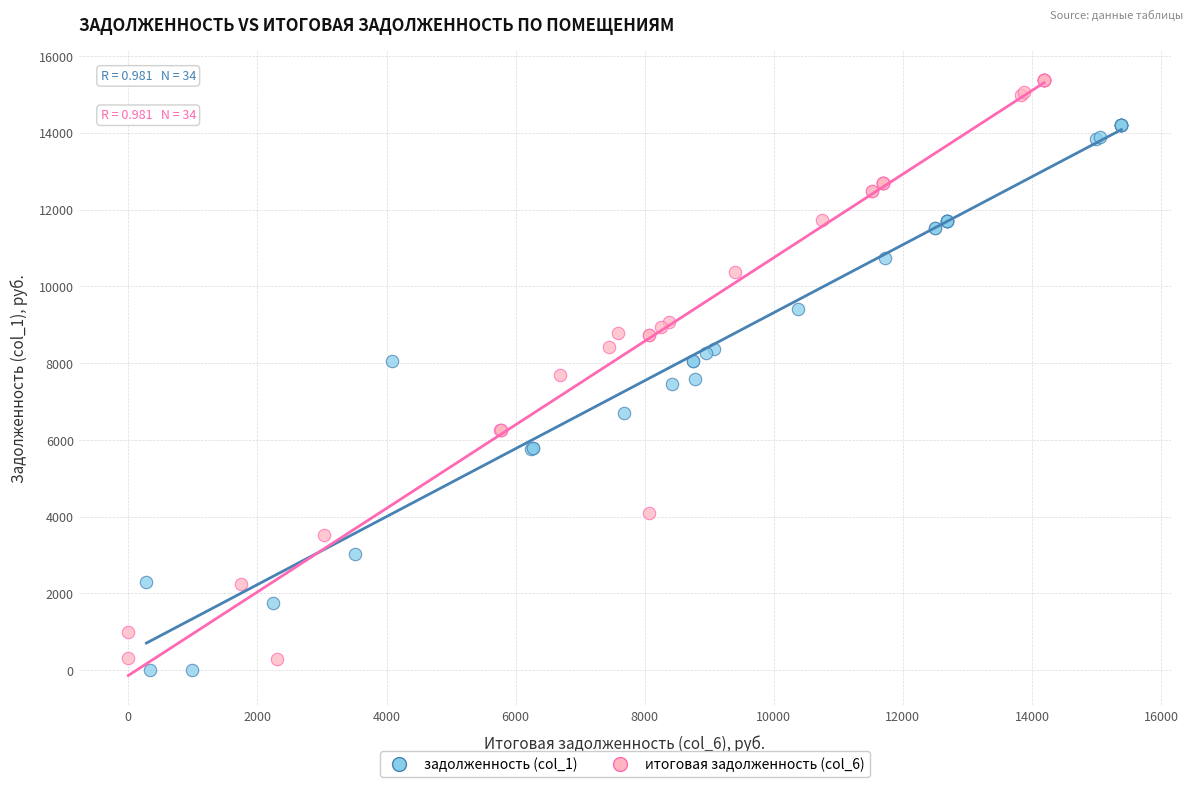

What are all the series names shown in the legend?

задолженность (col_1), итоговая задолженность (col_6)